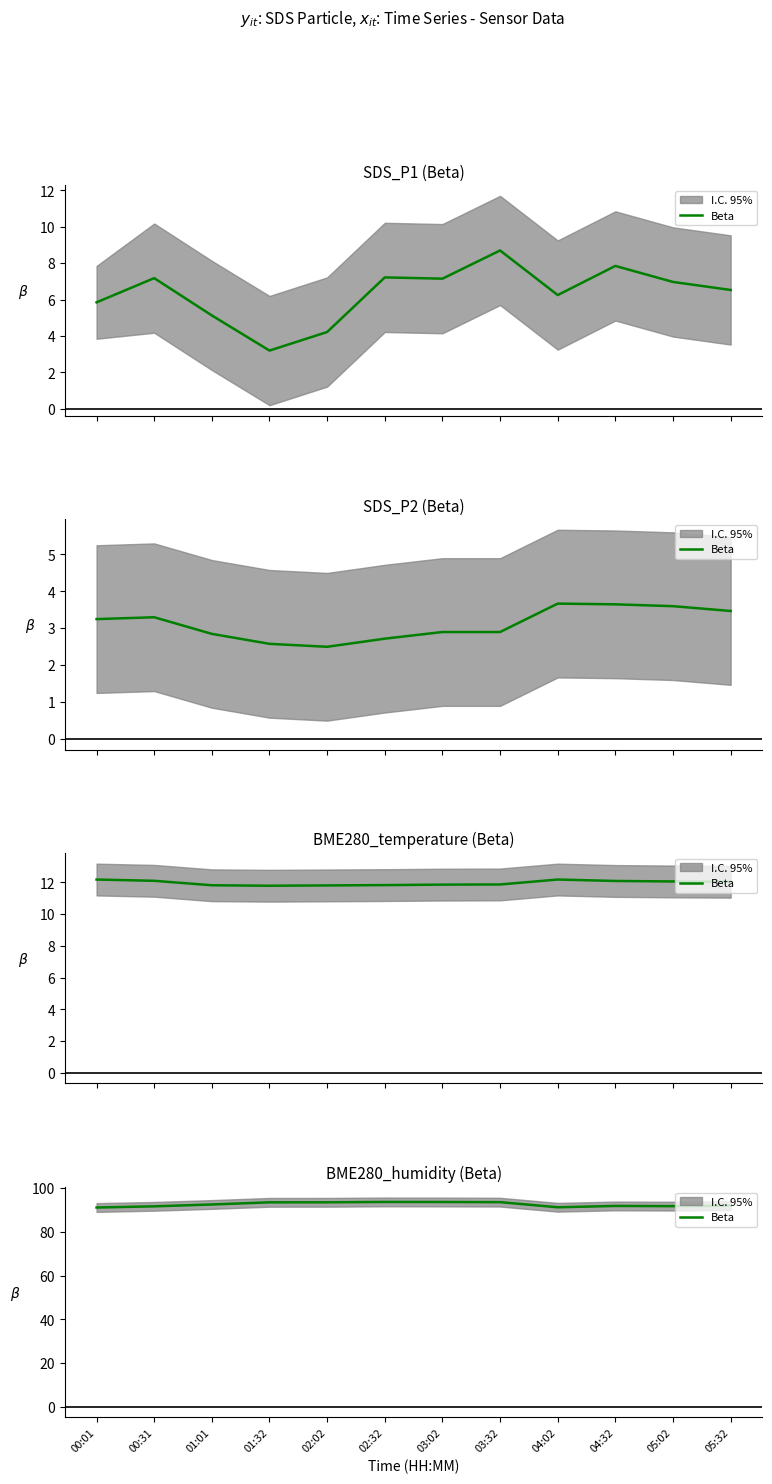

At which category does the data reach its first local valley?

04:02